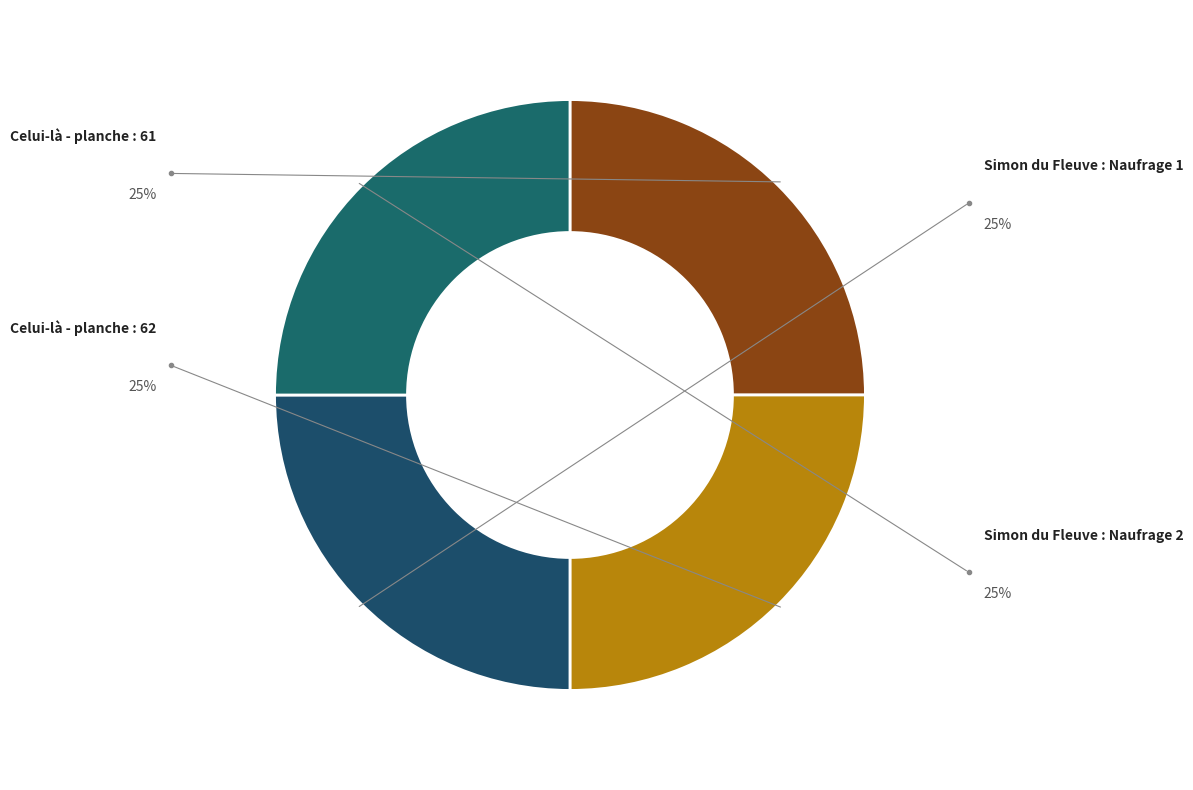

Count the number of slices in the pie.

4